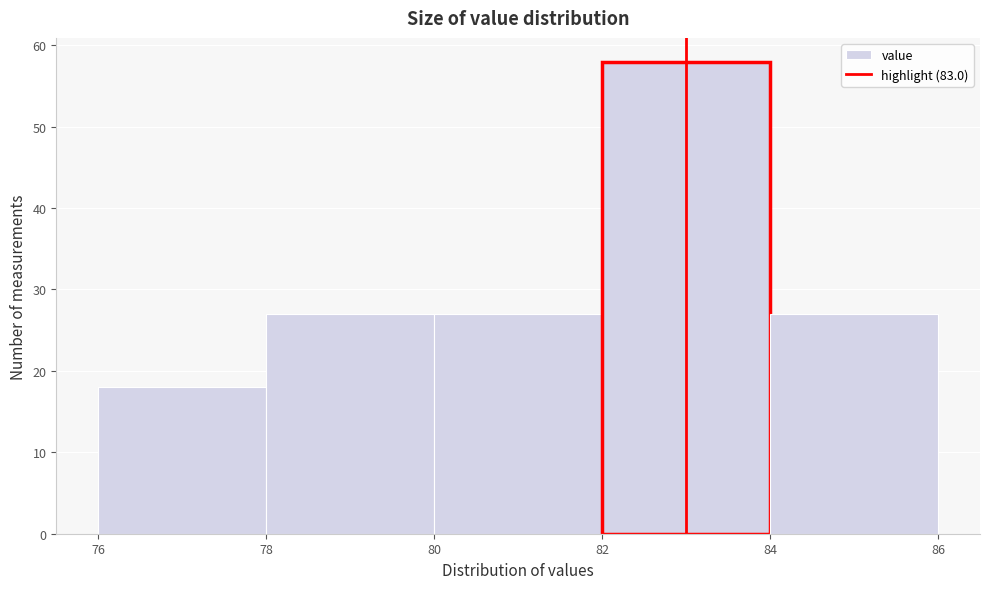

Reading left to right, transcribe this chart: for each bar, give the range it covers on the x-axis and its height. The values are not printed on the chart, so give them approximately, as read against the axis.

76 to 78: 18
78 to 80: 27
80 to 82: 27
82 to 84: 58
84 to 86: 27